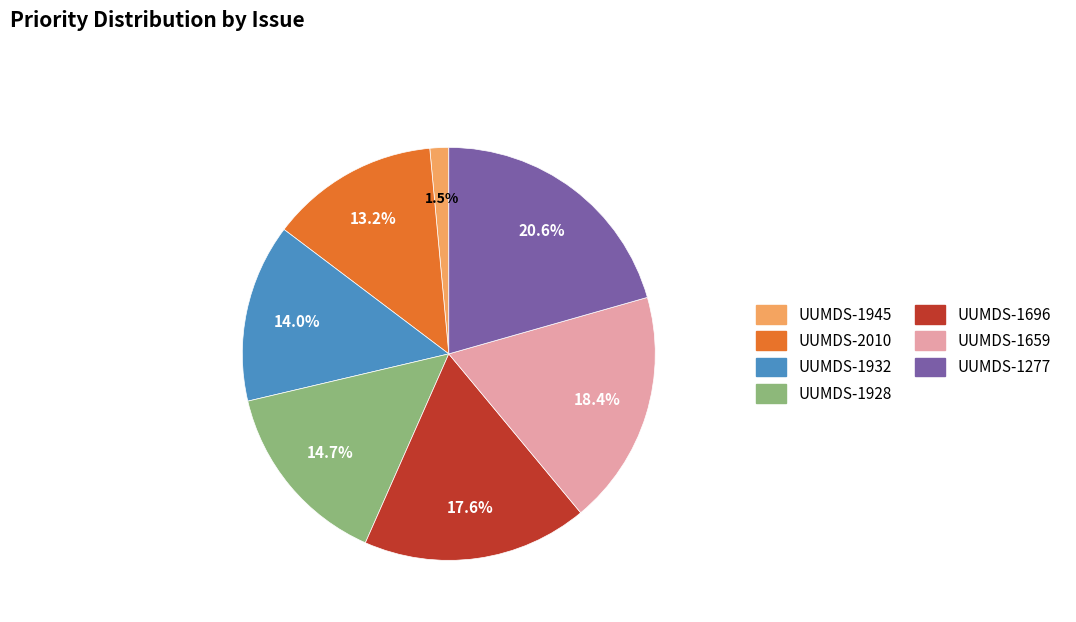

How many segments does this pie chart have?

7